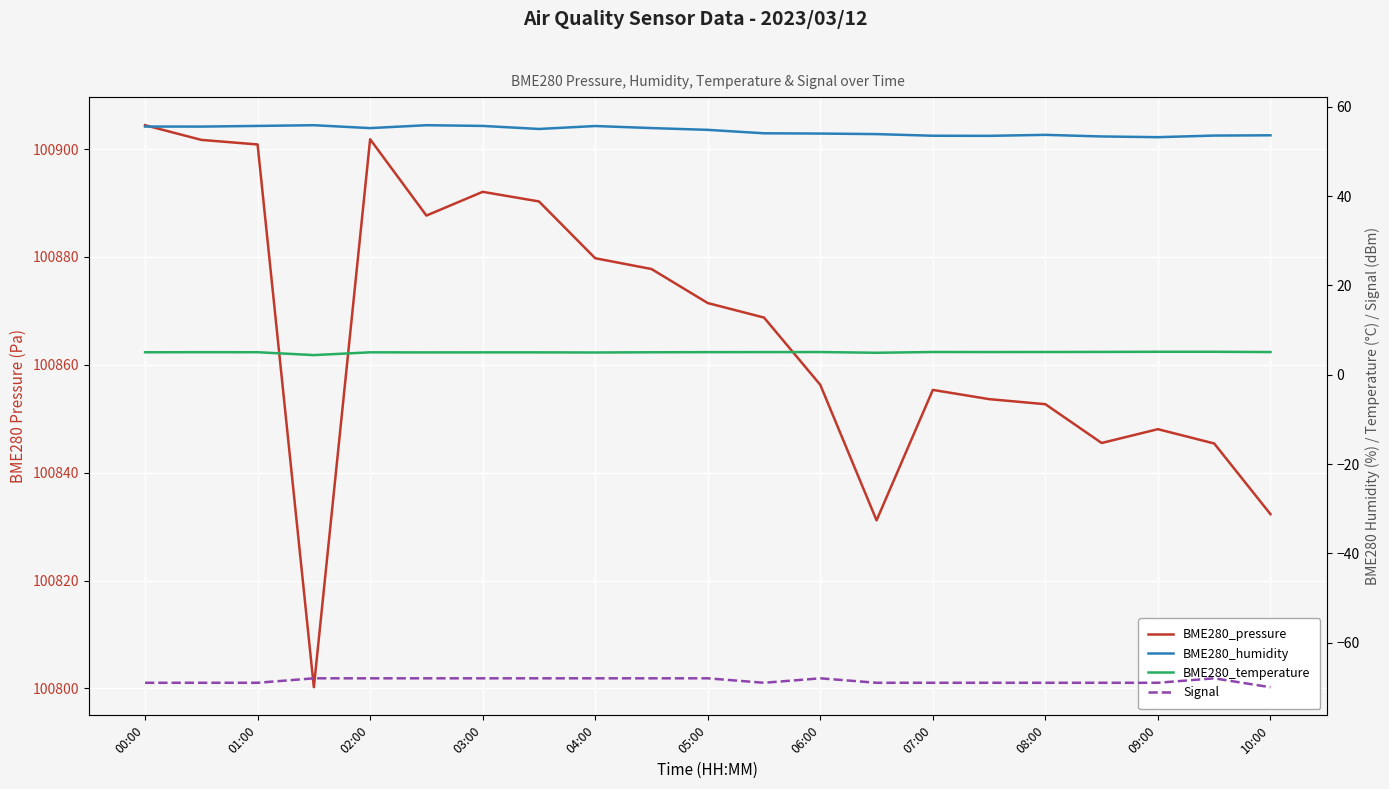

True or false: BME280_pressure and Signal intersect in this chart.

False